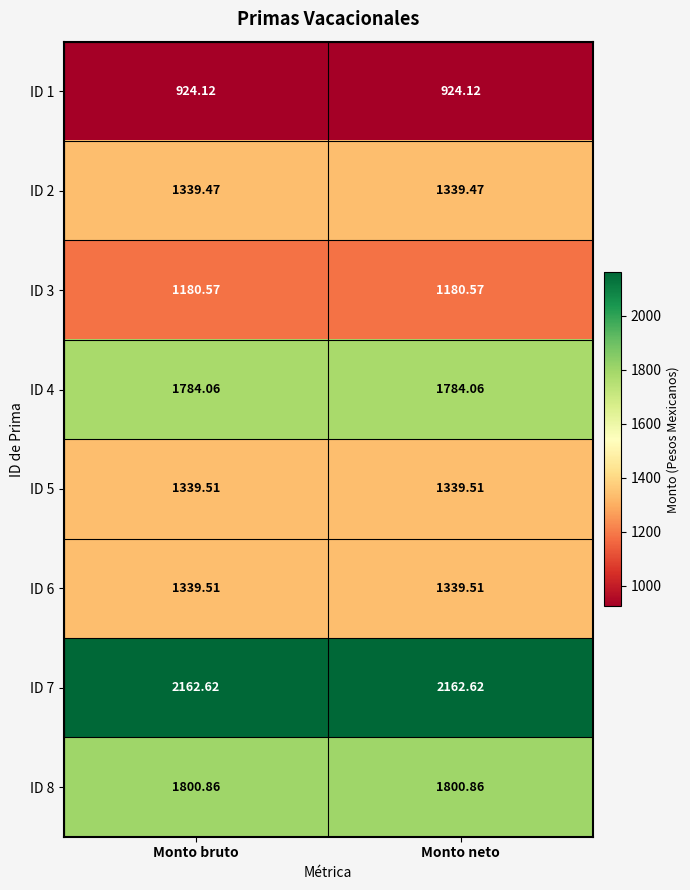

Is the value of ID 4 at Monto bruto greater than the value of ID 2 at Monto bruto?

Yes